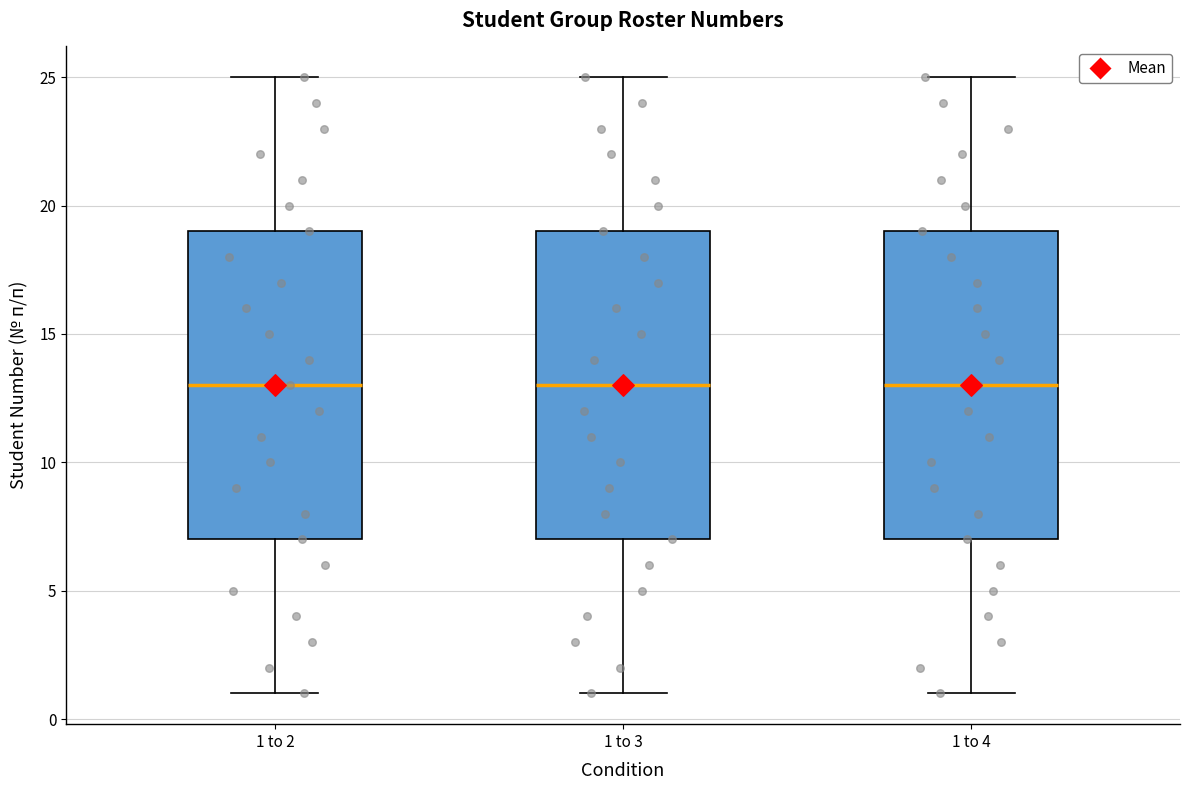

Reading left to right, transcribe this box plot: for each box, give where its median line is, the range the box spans, and where its two whiskers end, as read against the y-axis. The values are not printed on the chart, so give them approximately, as read against the axis.

1 to 2: median 13, box 7 to 19, whiskers 1 to 25
1 to 3: median 13, box 7 to 19, whiskers 1 to 25
1 to 4: median 13, box 7 to 19, whiskers 1 to 25